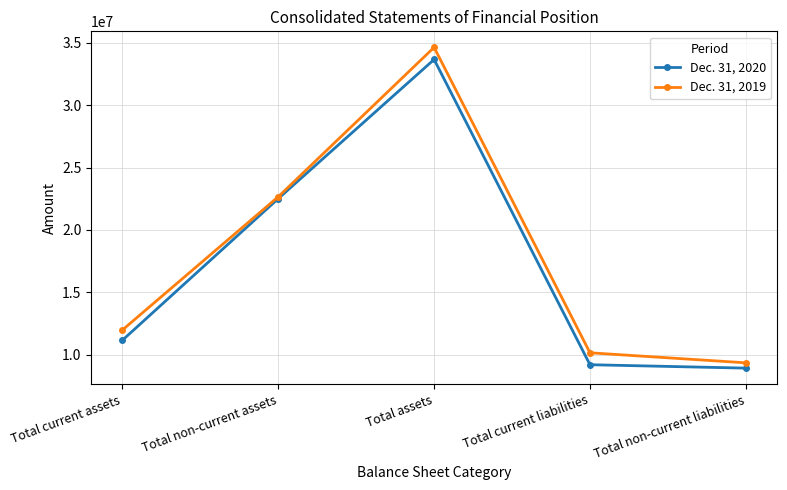

What position from the left is Total assets?

3